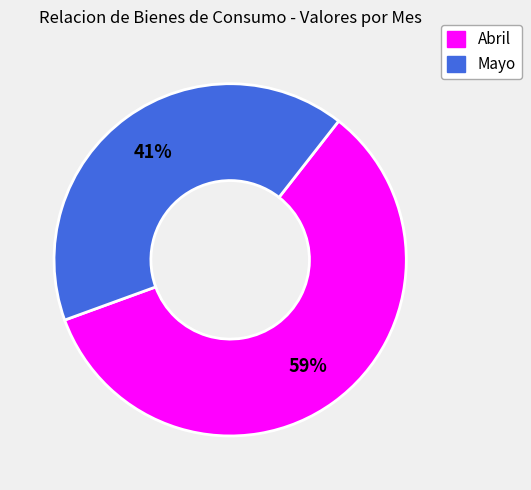

Does any single category account for the majority?

Yes